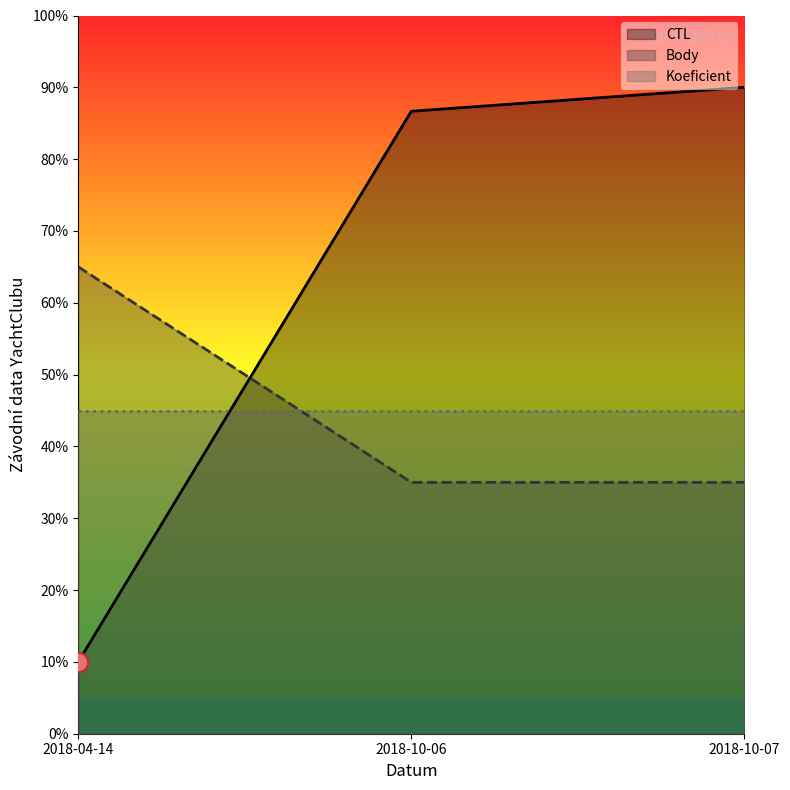

Which label corresponds to the largest value in the chart?

2018-10-07